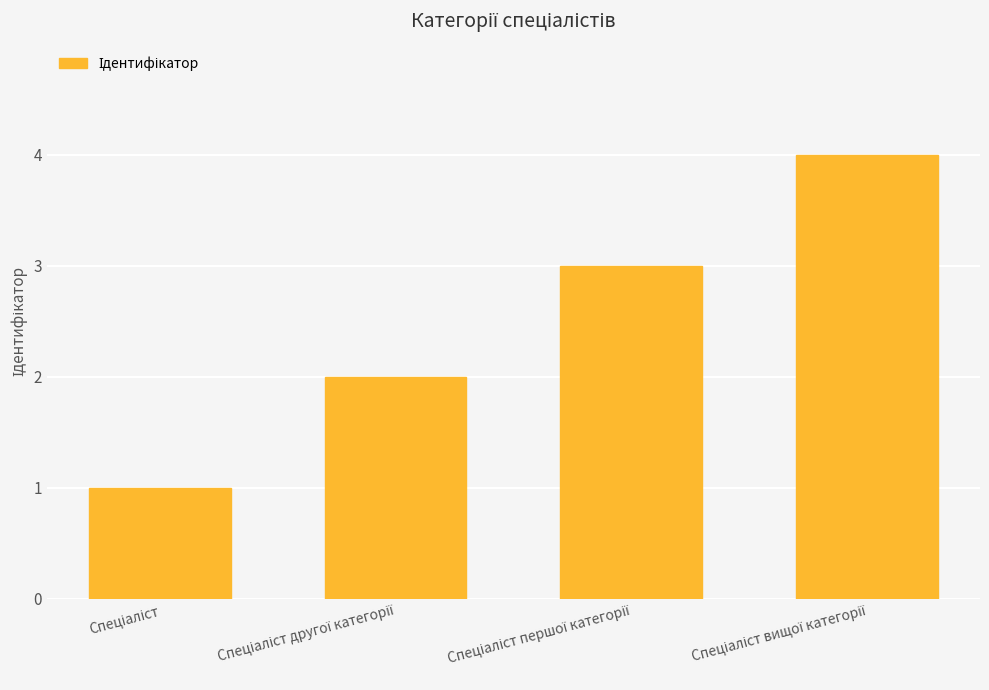

What is the sum of all values?

10